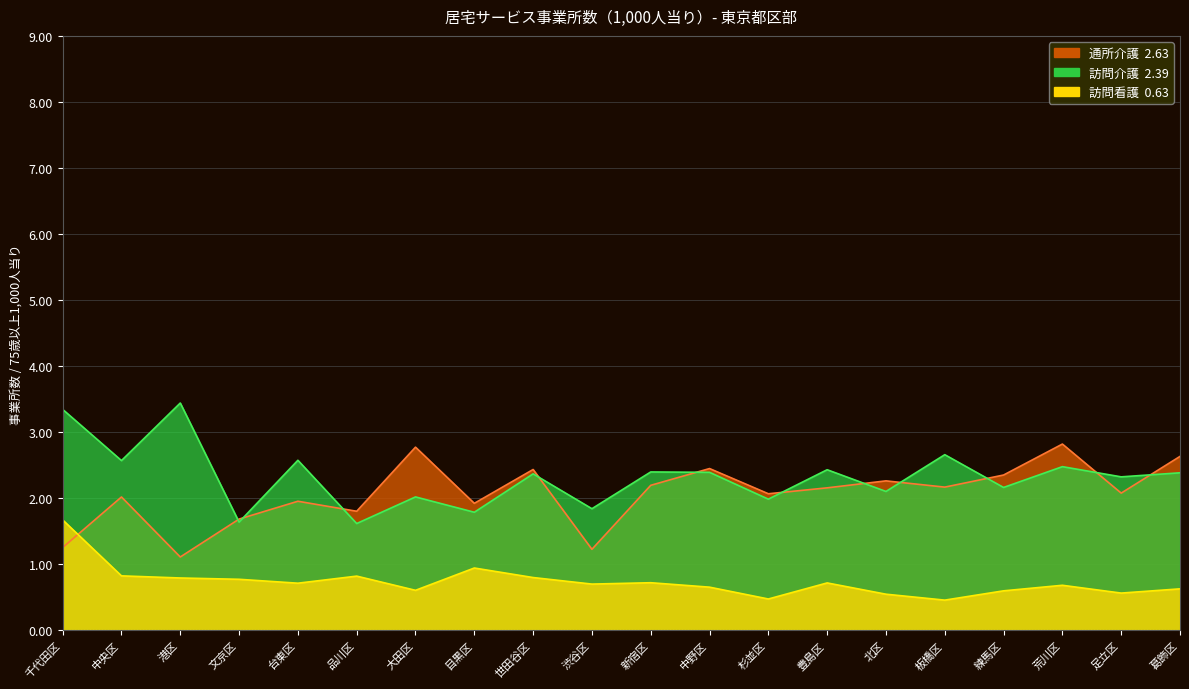

Which series has the largest total across all categories?

訪問介護(1000人当り)